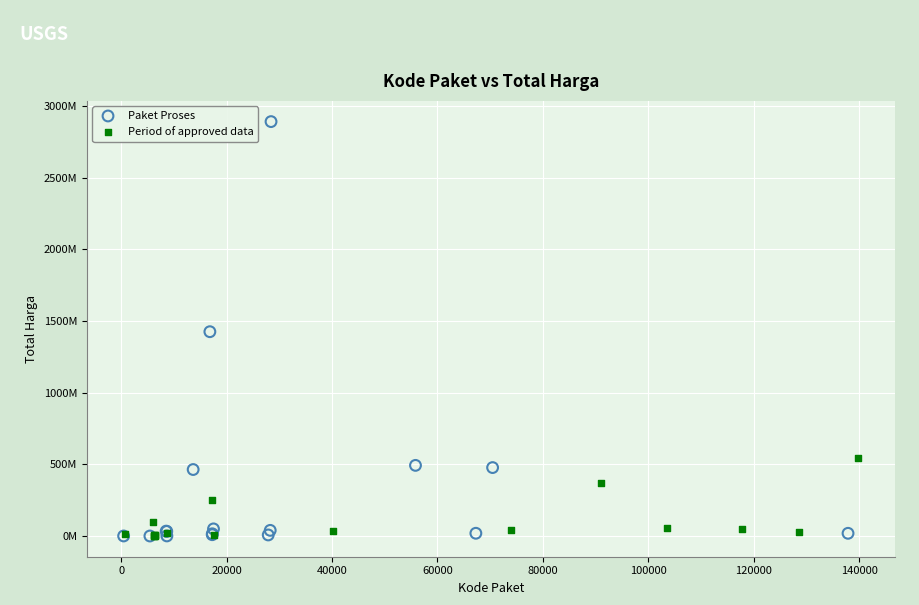

What are all the series names shown in the legend?

Paket Proses, Period of approved data